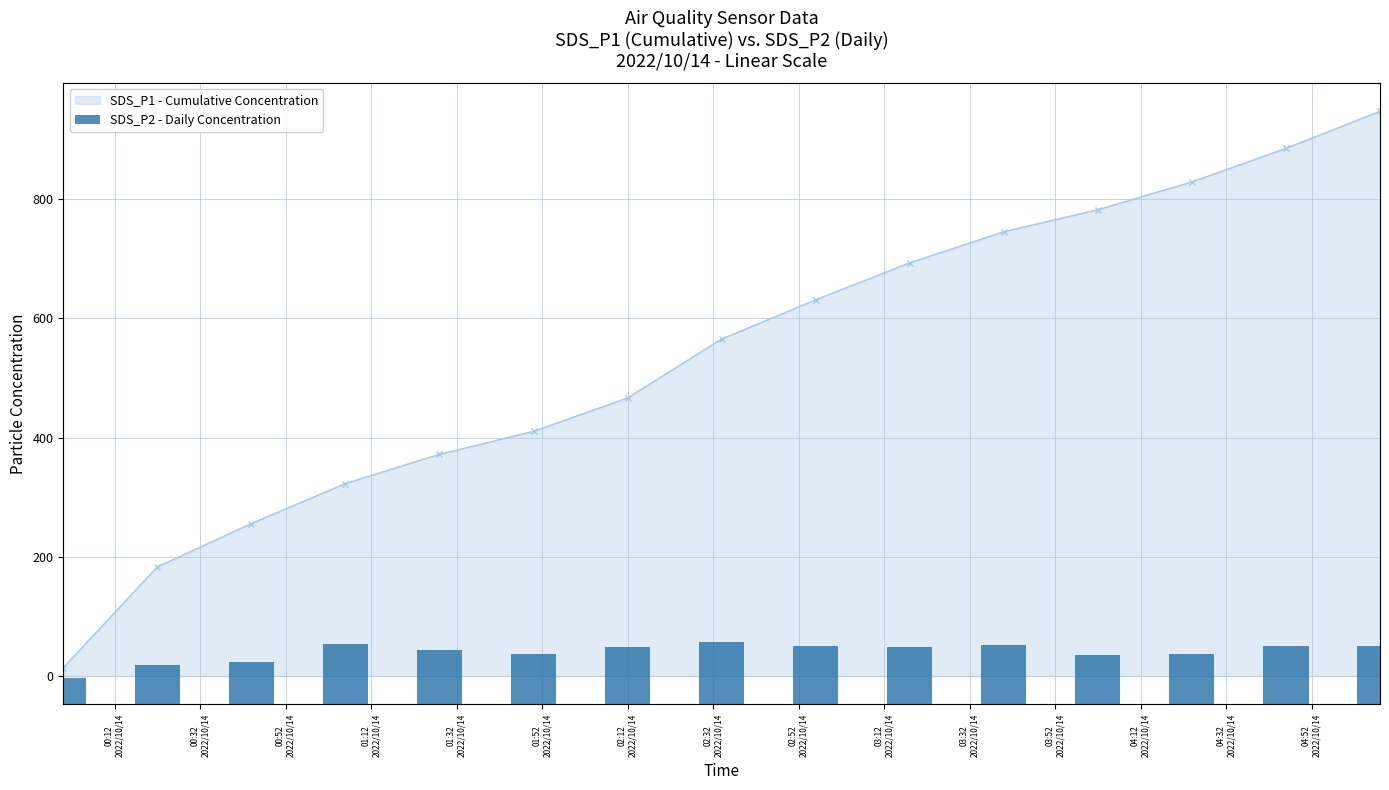

Which category has the lowest value across all series?

00:12
2022/10/14